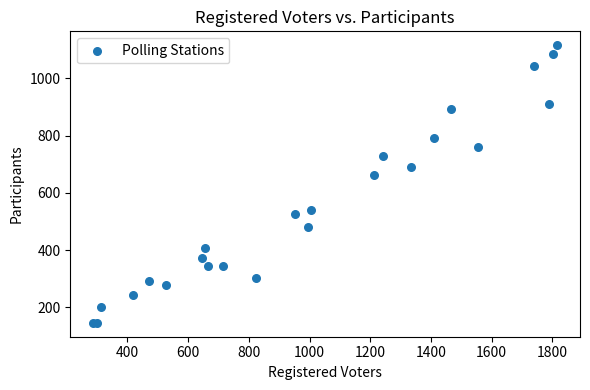

What Y value in the scatter plot is closest to 631?

662